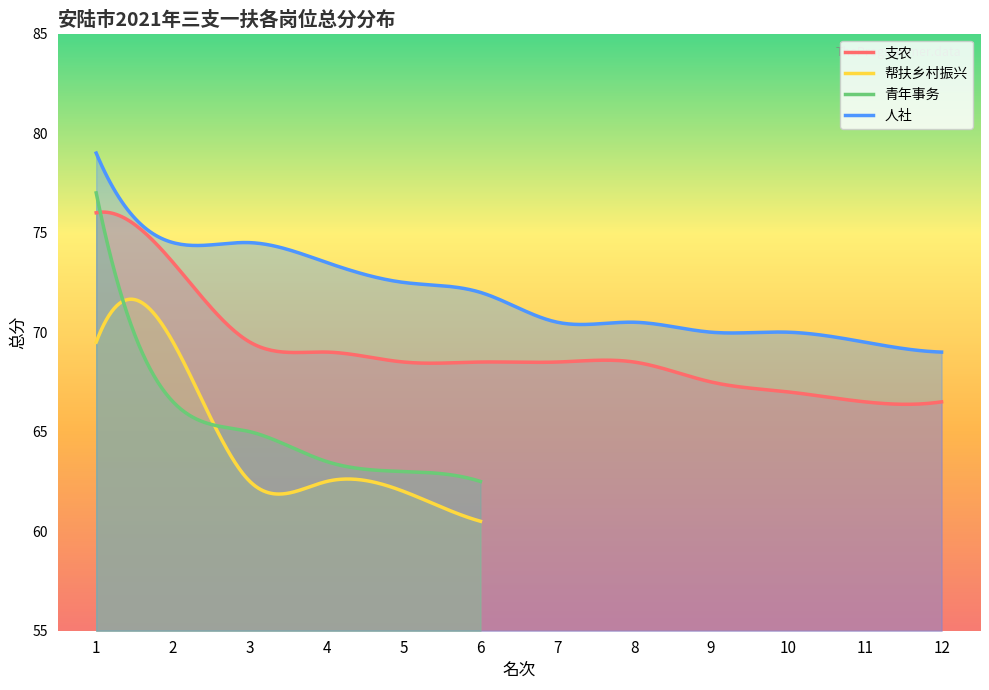

Which series has the widest spread of values?

青年事务